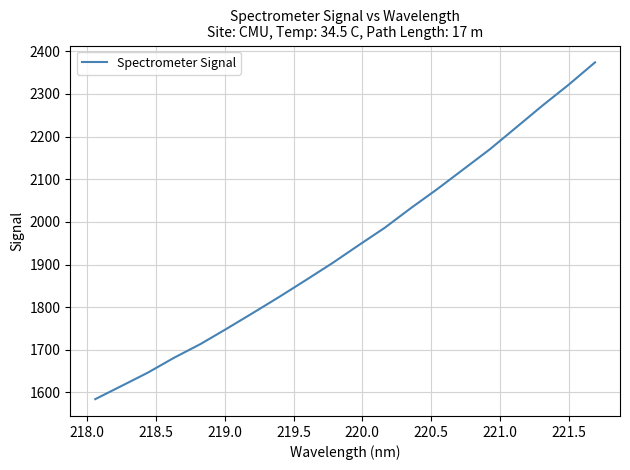

What is the greatest value displayed?

2373.9